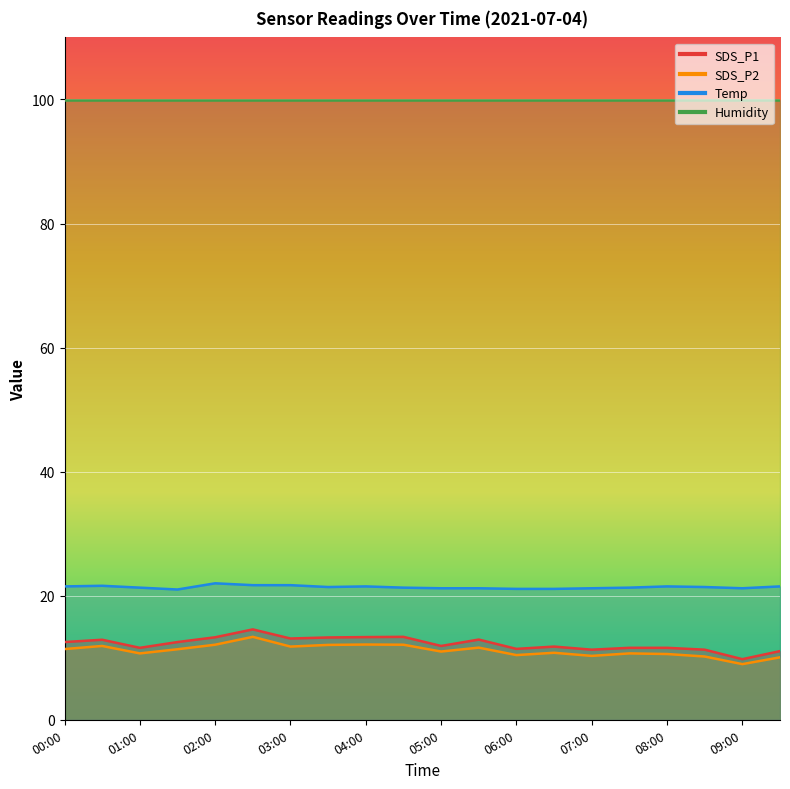

The value of Temp at 07:30 is 21.3. True or false?

True